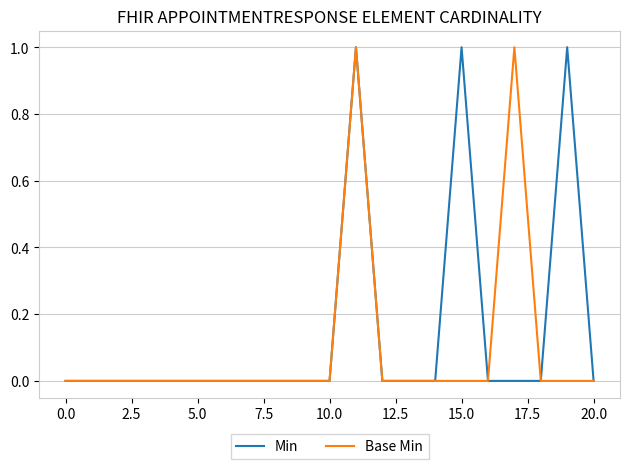

What is the highest value of the Min series?

1